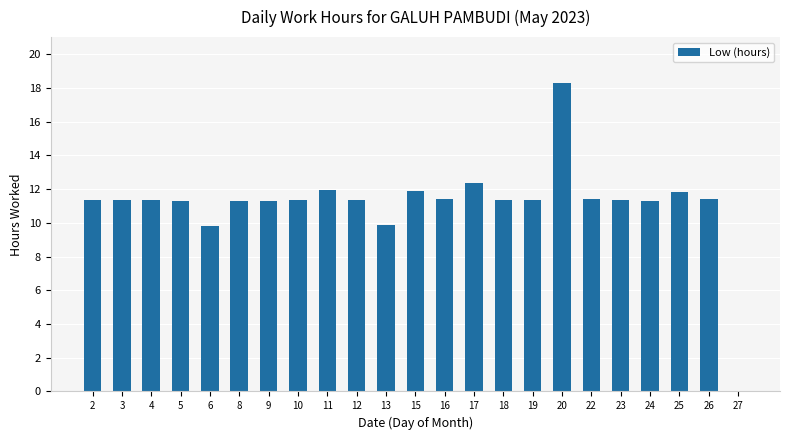

What is the sum of the values at 13 and 15?

21.7